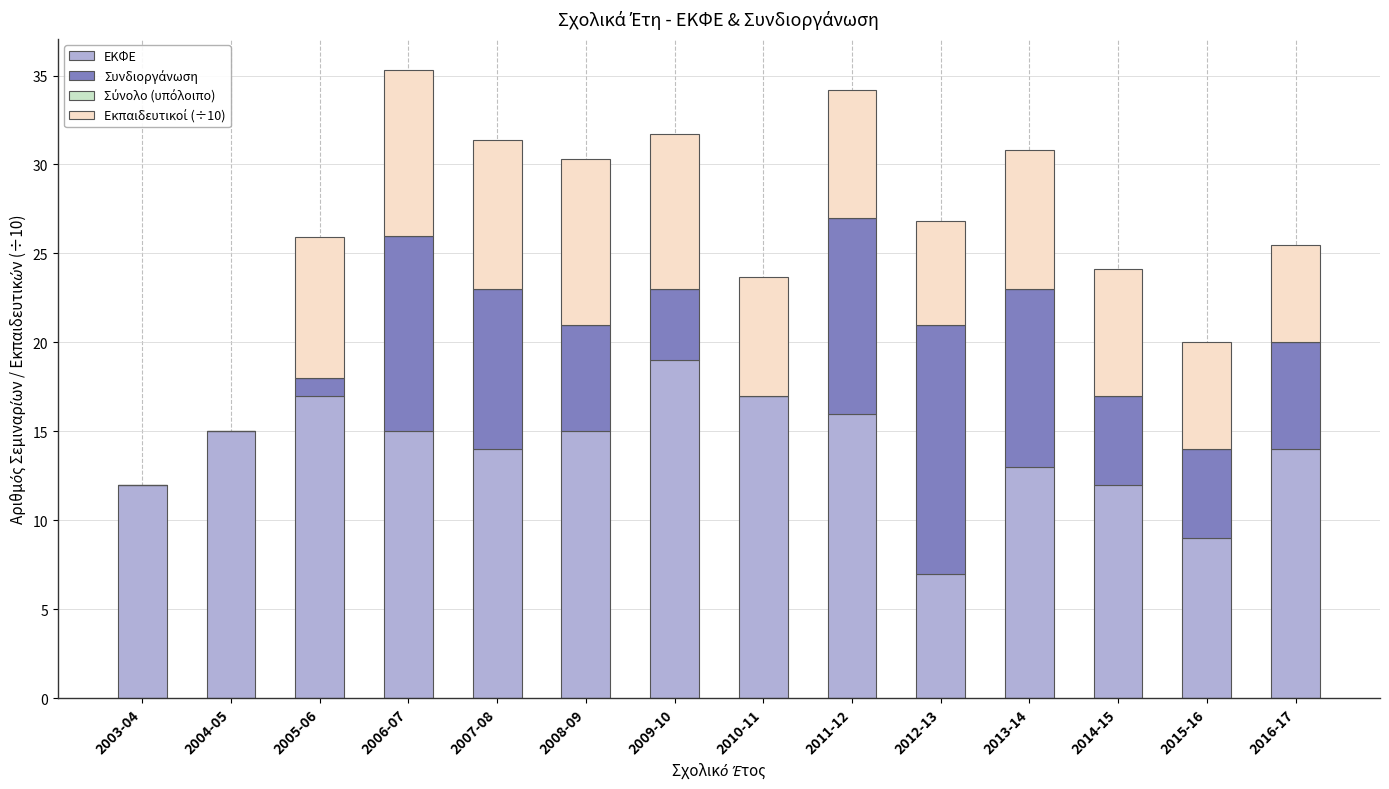

What is the total value across all series at 2007-08?

31.4